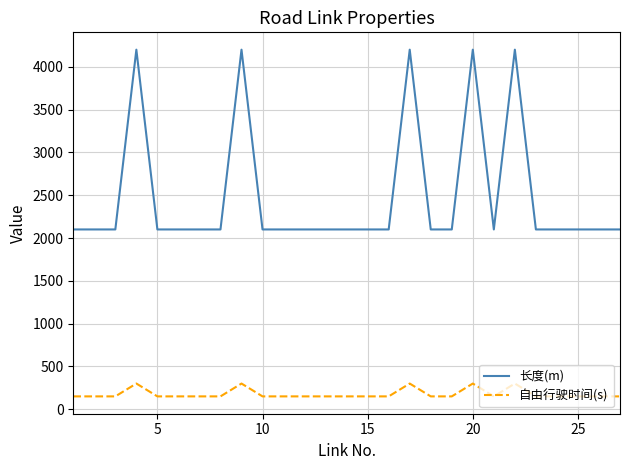

Reading left to right, what are all the values shown in this chart?

长度(m): 2100	2100	2100	4200	2100	2100	2100	2100	4200	2100	2100	2100	2100	2100	2100	2100	4200	2100	2100	4200	2100	4200	2100	2100	2100	2100	2100
自由行驶时间(s): 150	150	150	300	150	150	150	150	300	150	150	150	150	150	150	150	300	150	150	300	150	300	150	150	150	150	150